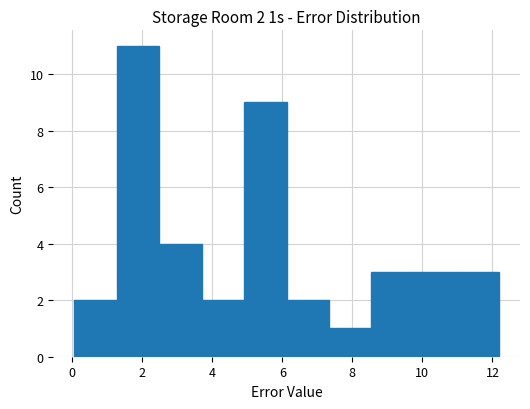

Over which range of the x-axis is the bar tallest?

1.2 to 2.4